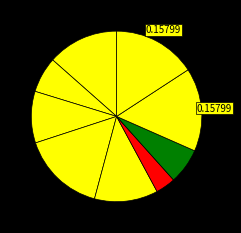

Rank the categories by value from highest to lowest.

10706, 10703, 10704, 75962, 10700, 10699, 18335, 10701, 79973